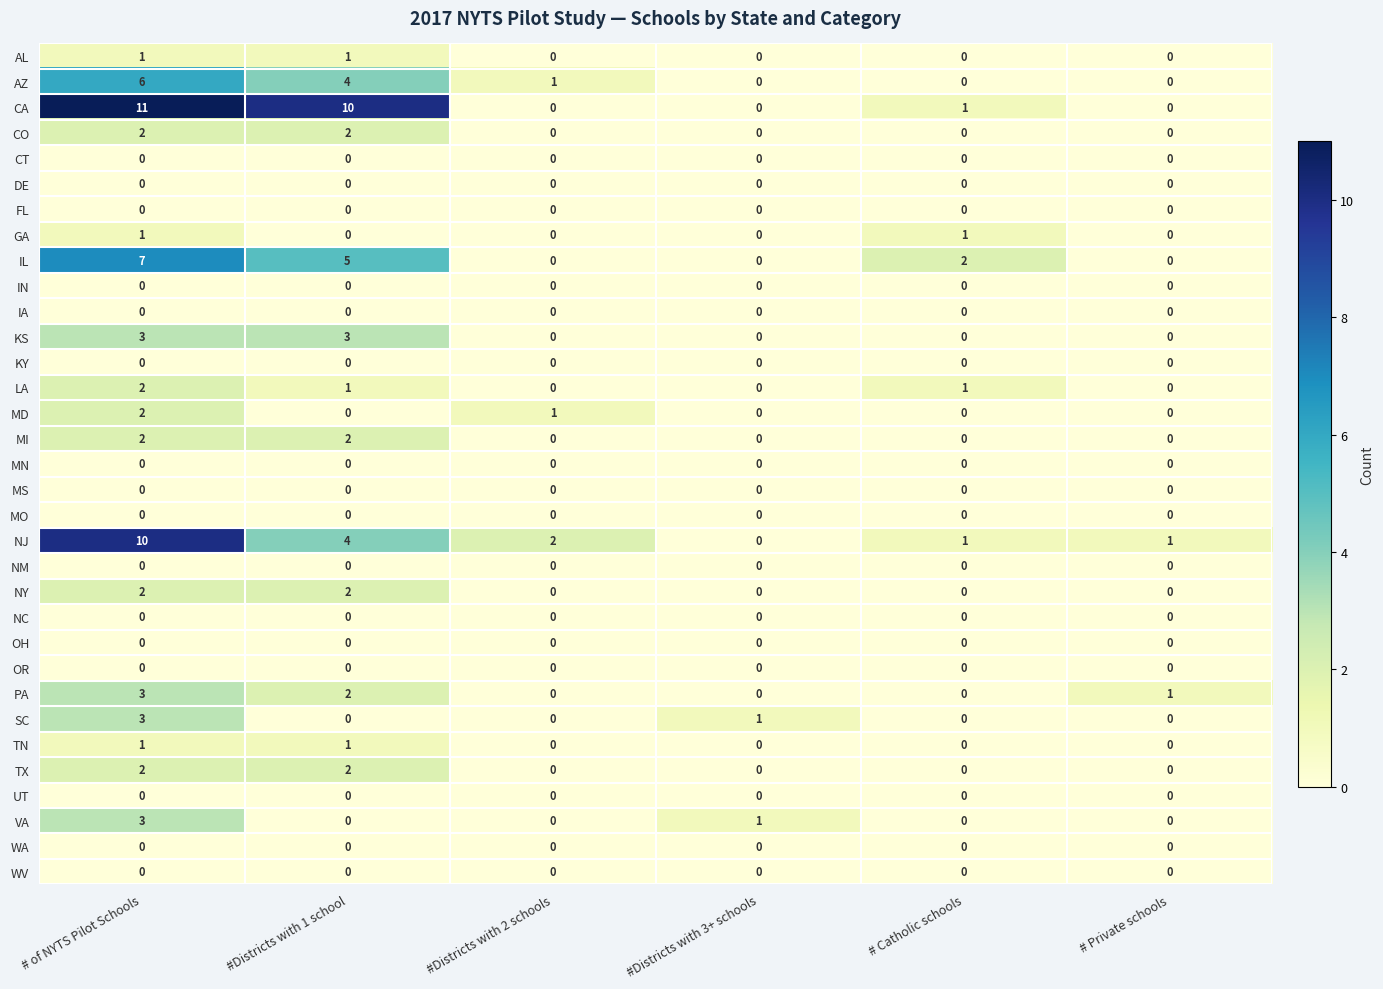

True or false: CT has a value of 0 at #Districts with 2 schools.

True